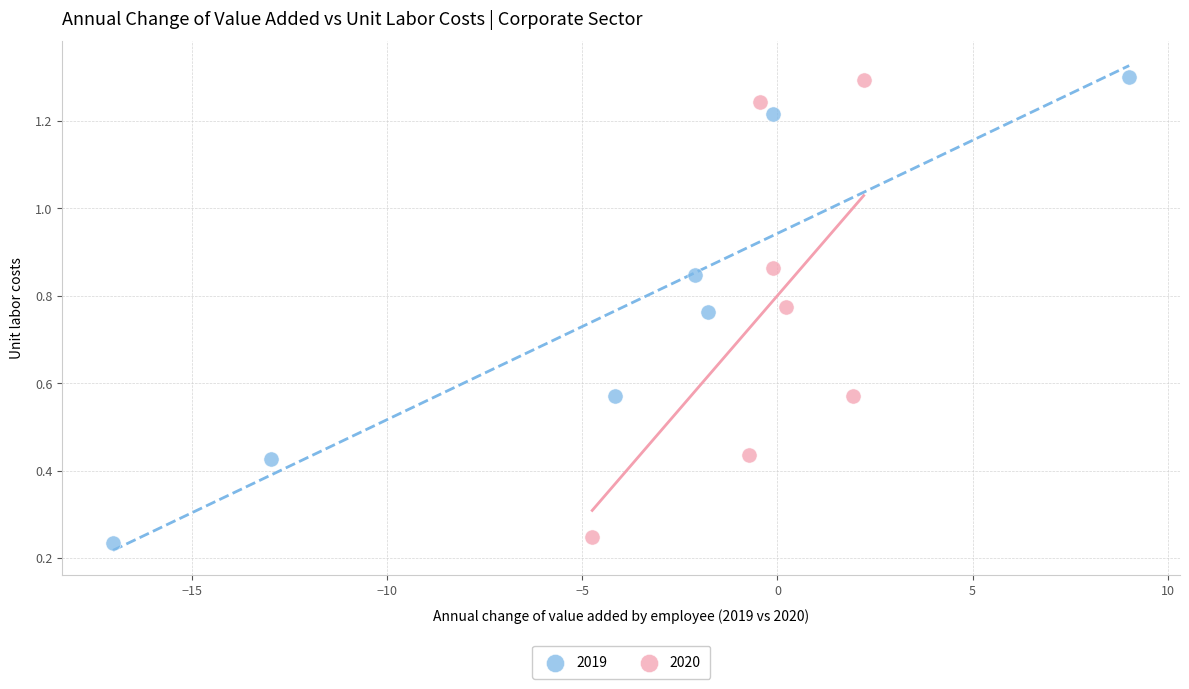

Which series has the widest spread of Y values?

2019